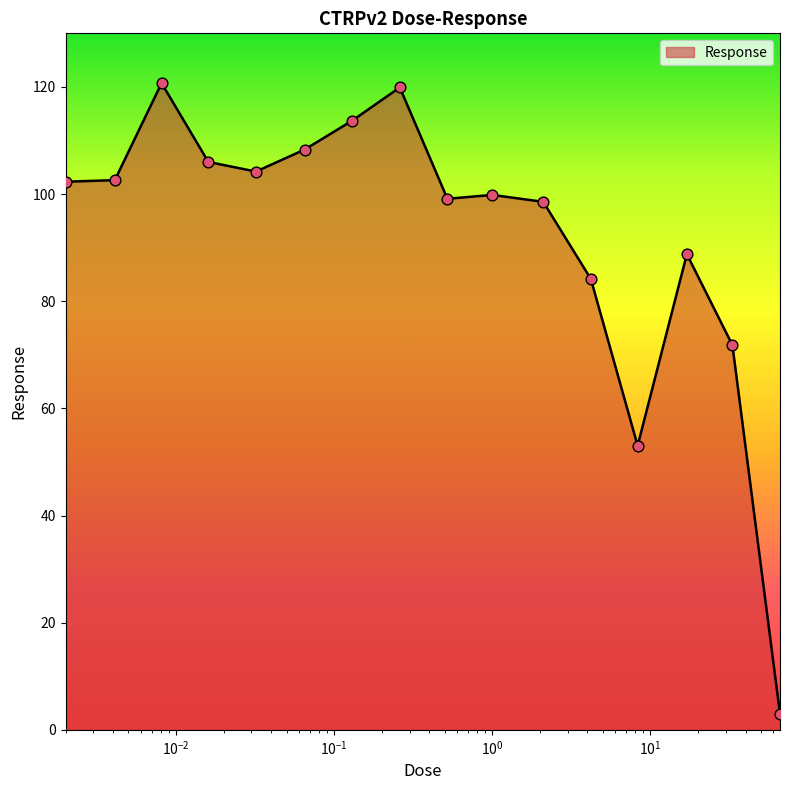

What is the difference between the maximum and minimum values?

117.7